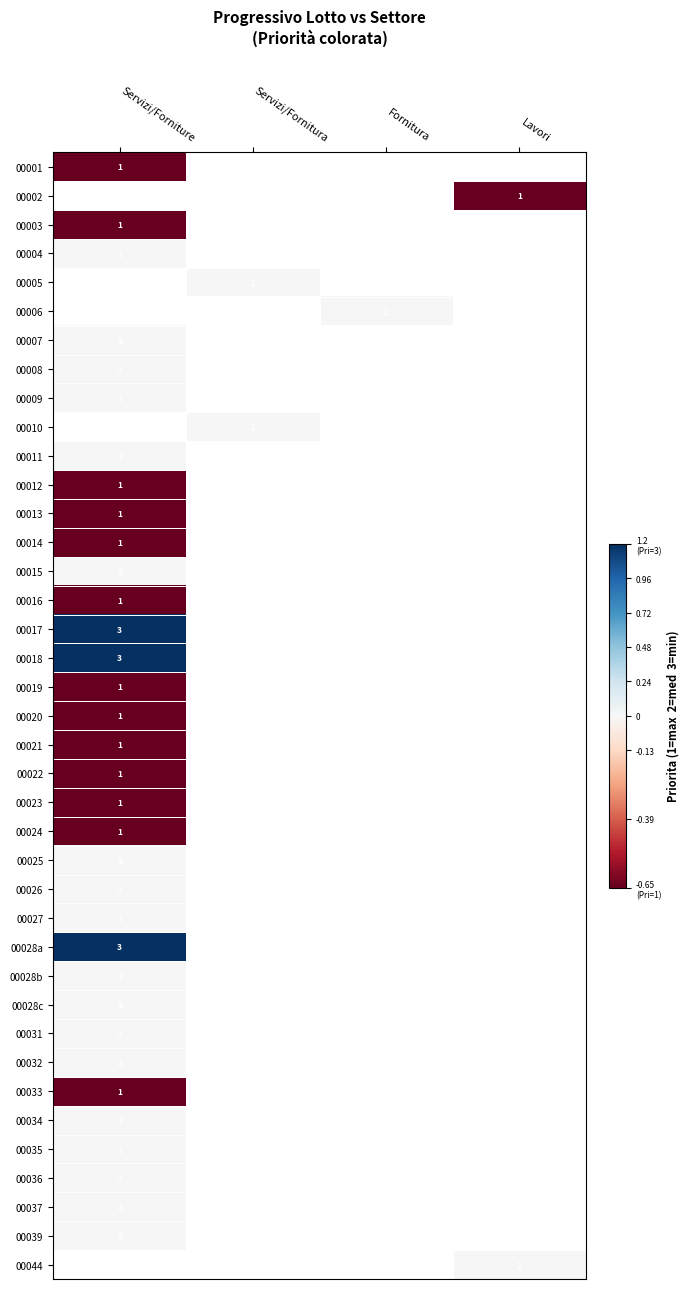

How many negative values does the 00013 series have?

1